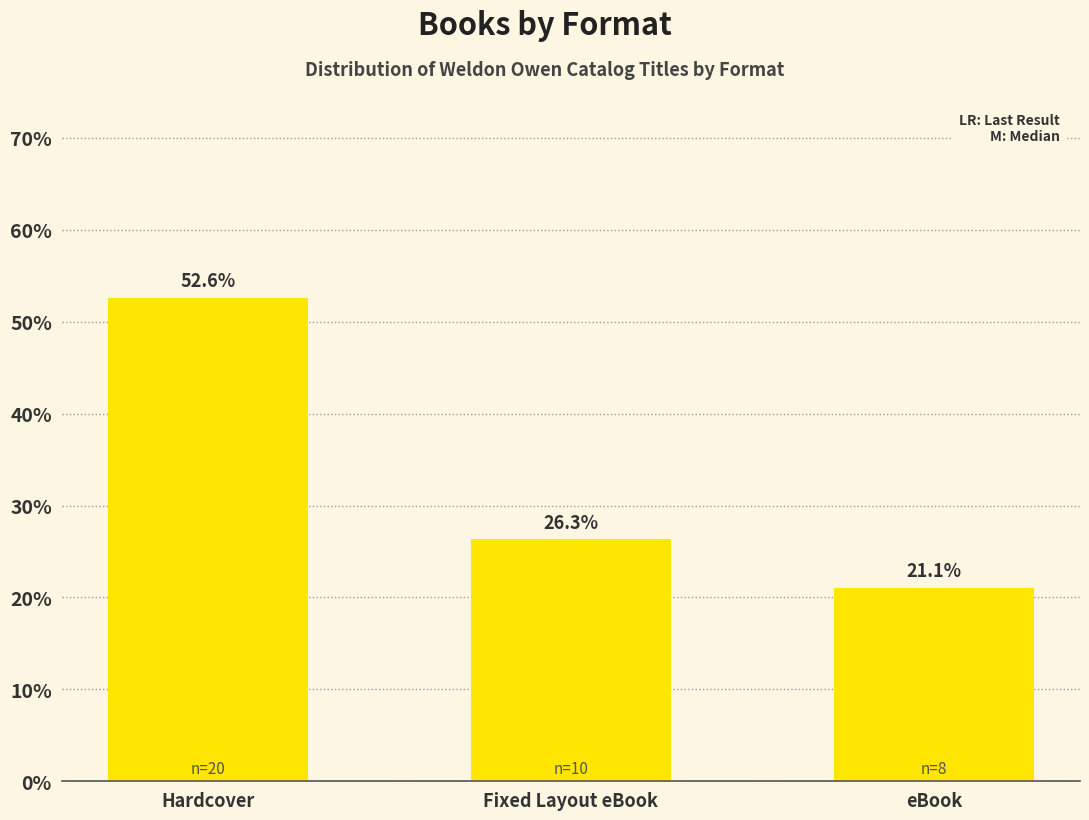

How many values are below 26?

1